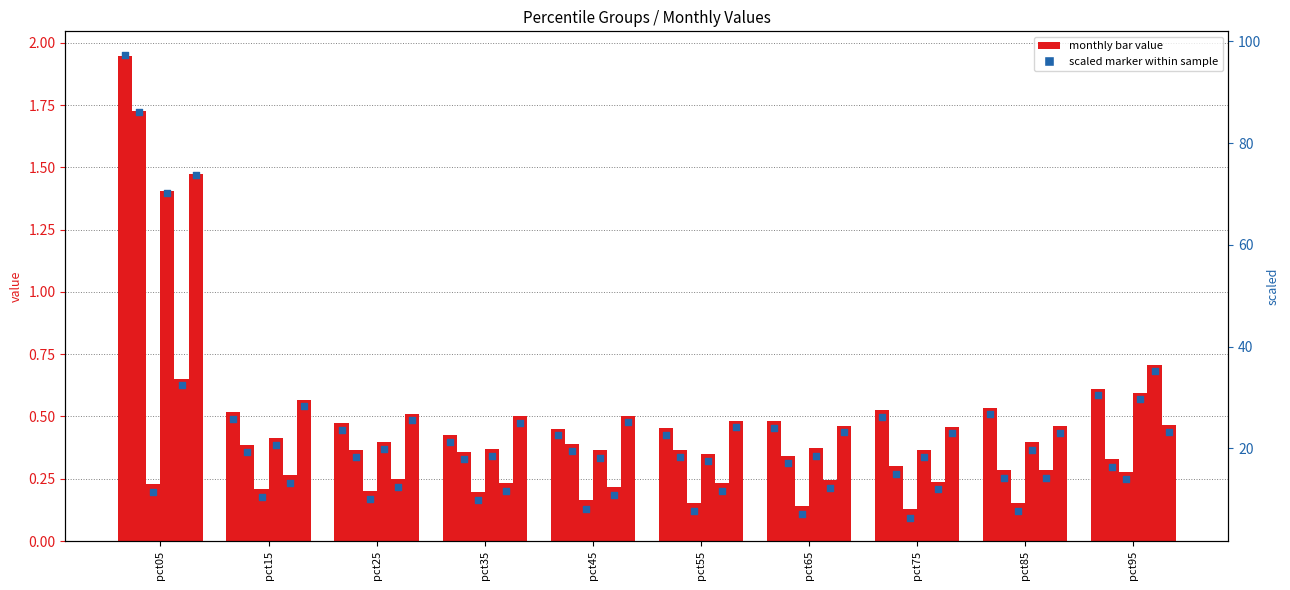

What is the change in value from pct05 to pct15?

-71.6